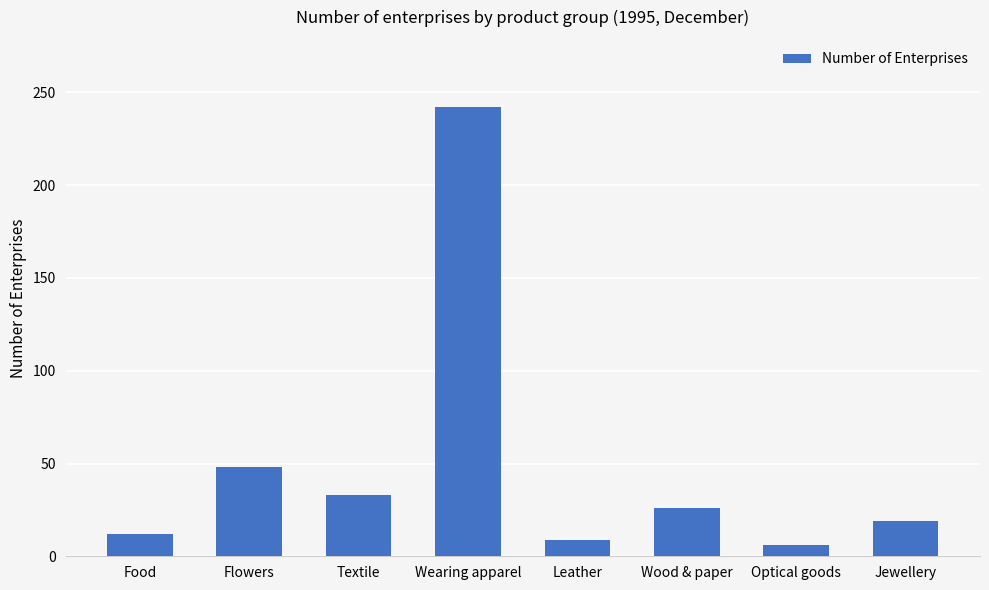

Approximately how many times larger is the value at Optical goods compared to Flowers?

0.1